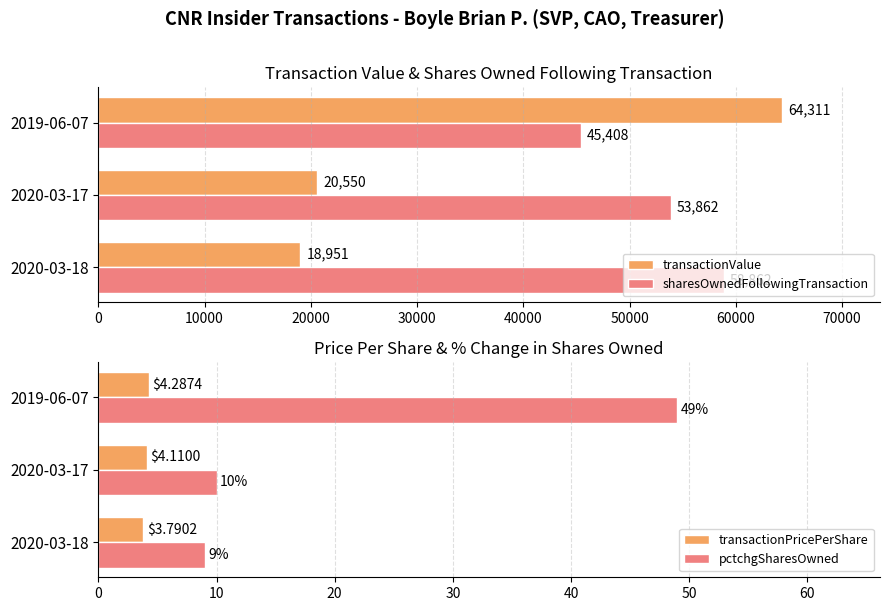

Which category has the highest value in the transactionValue series?

2019-06-07